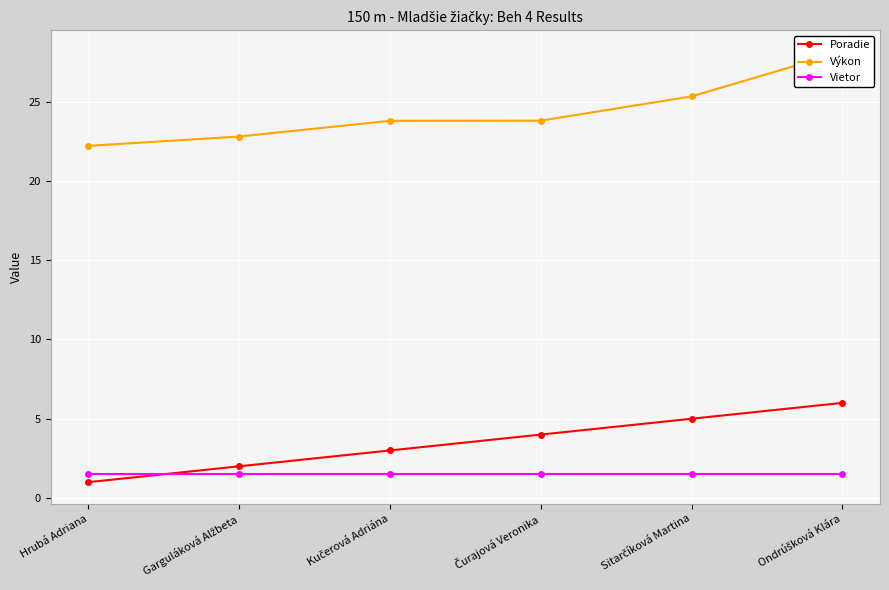

Reading left to right, list all the values displayed in this chart.

Poradie: Hrubá Adriana=1.0	Garguláková Alžbeta=2.0	Kučerová Adriána=3.0	Čurajová Veronika=4.0	Sitarčíková Martina=5.0	Ondrúšková Klára=6.0
Výkon: Hrubá Adriana=22.2	Garguláková Alžbeta=22.8	Kučerová Adriána=23.8	Čurajová Veronika=23.8	Sitarčíková Martina=25.3	Ondrúšková Klára=28.1
Vietor: Hrubá Adriana=1.5	Garguláková Alžbeta=1.5	Kučerová Adriána=1.5	Čurajová Veronika=1.5	Sitarčíková Martina=1.5	Ondrúšková Klára=1.5